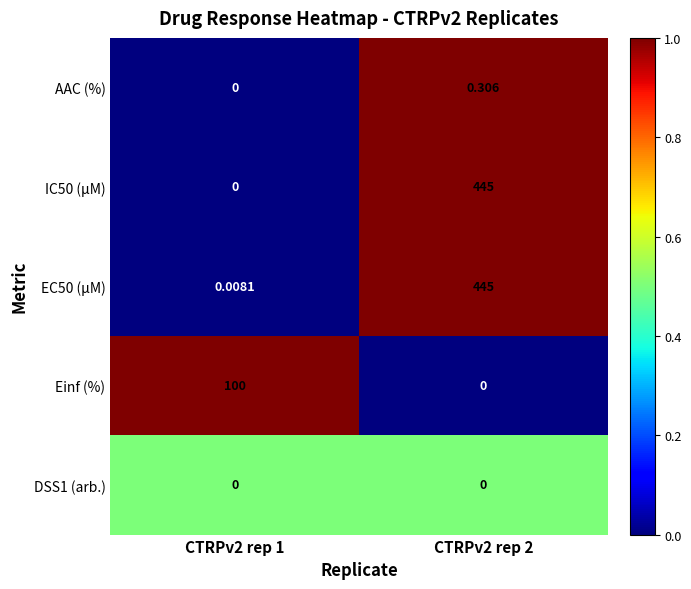

What is the spread (max minus min) of values at CTRPv2 rep 1?

100.0